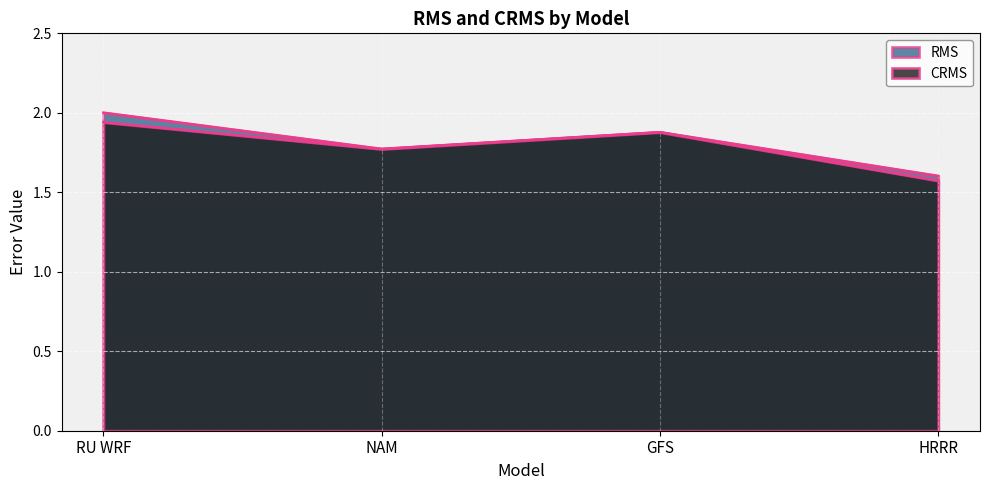

How many lines are shown in the chart?

2